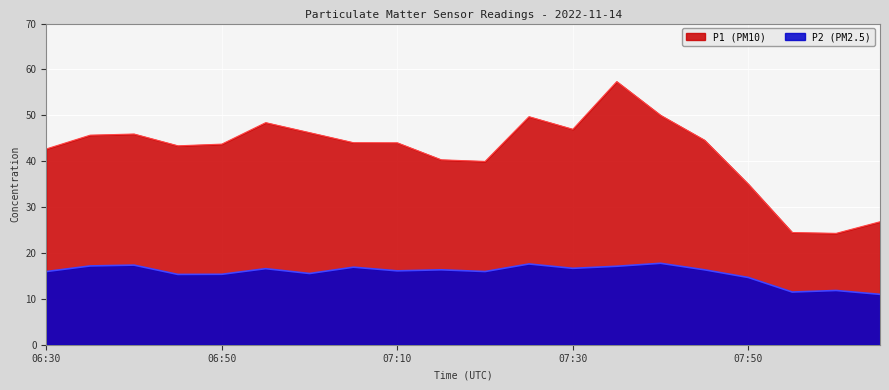

At which category is the sum across all series the highest?

07:35